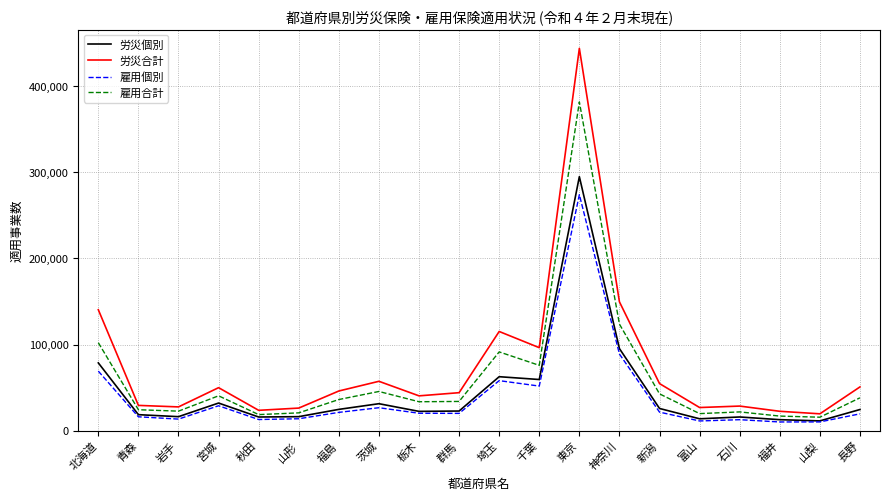

Rank the series by their maximum value, from lowest to highest.

雇用個別, 労災個別, 雇用合計, 労災合計